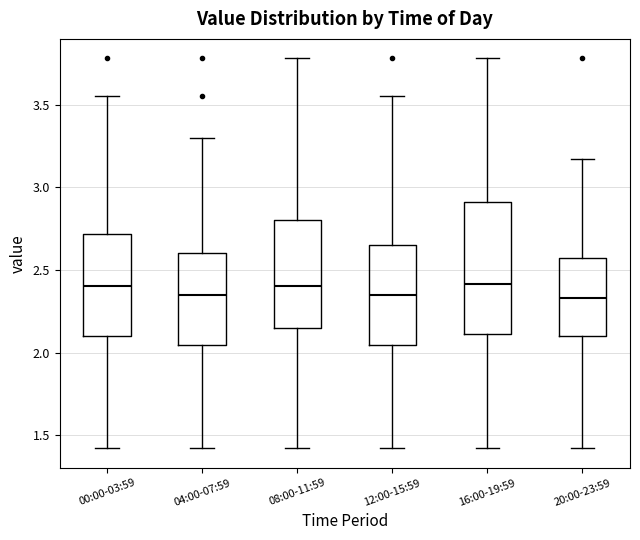

Comparing the boxes themselves (not the whiskers), which one is the tallest?

16:00-19:59